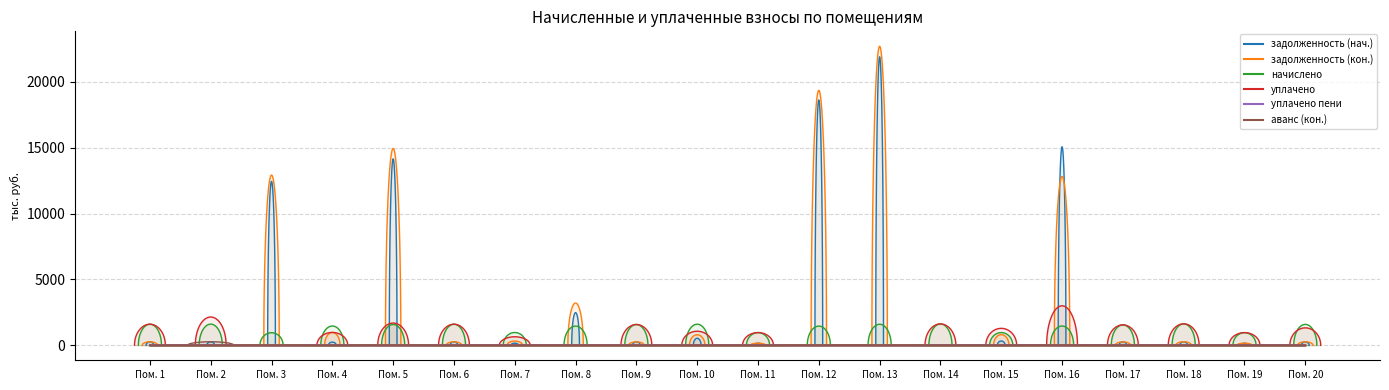

List the labels in order of уплачено пени value, smallest first.

1, 3, 5, 6, 7, 8, 9, 11, 12, 13, 14, 16, 17, 18, 19, 20, 2, 4, 10, 15